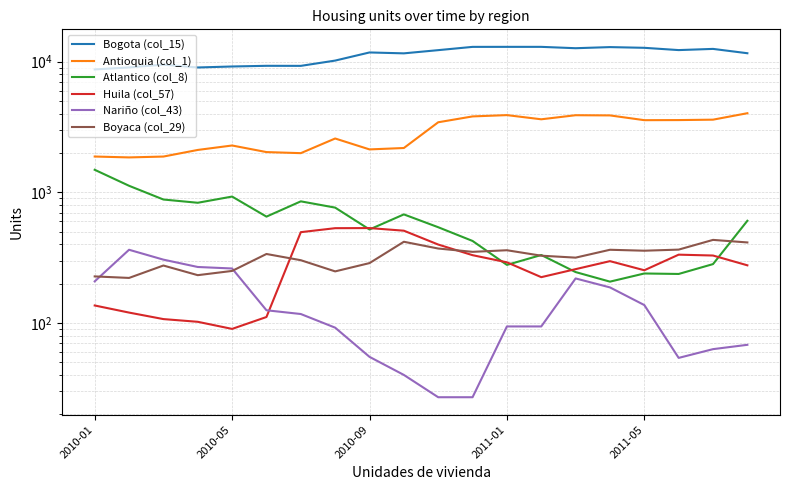

Reading left to right, transcribe all the data shown in this chart.

Bogota (col_15): 8707	9026	9474	9015	9174	9284	9275	10180	11748	11563	12236	12961	12967	12966	12660	12910	12749	12248	12507	11588
Antioquia (col_1): 1877	1848	1876	2108	2280	2030	1992	2579	2128	2181	3433	3806	3894	3618	3887	3874	3562	3568	3594	4027
Atlantico (col_8): 1486	1121	880	831	927	651	852	763	519	677	540	424	278	331	245	207	239	237	282	605
Huila (col_57): 136	120	107	102	90	111	495	531	532	508	398	330	291	224	258	297	253	333	328	276
Nariño (col_43): 208	363	305	268	261	125	117	92	55	40	27	27	94	94	219	187	137	54	63	68
Boyaca (col_29): 227	221	275	232	250	337	302	248	287	418	371	350	360	327	316	363	357	364	432	413